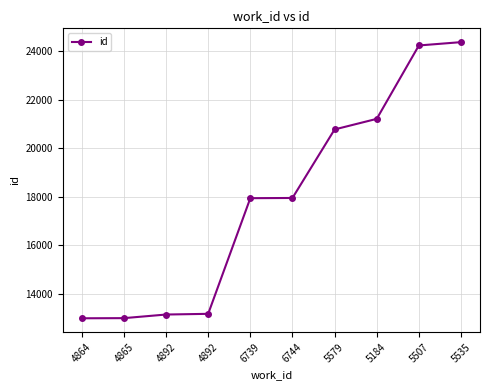

How many lines are shown in the chart?

1